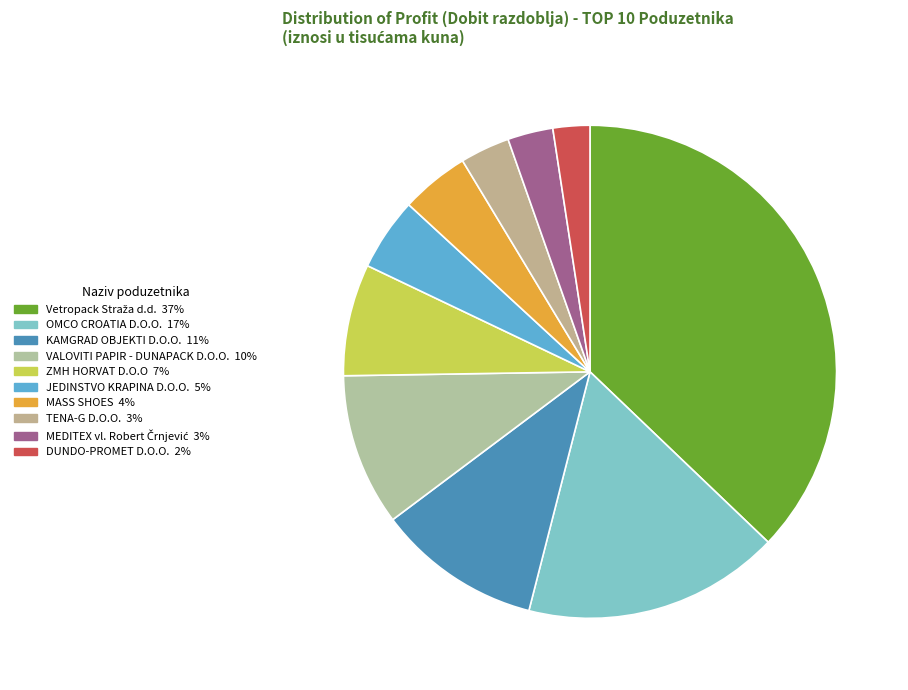

What is the smallest slice in the pie chart?

DUNDO-PROMET D.O.O.